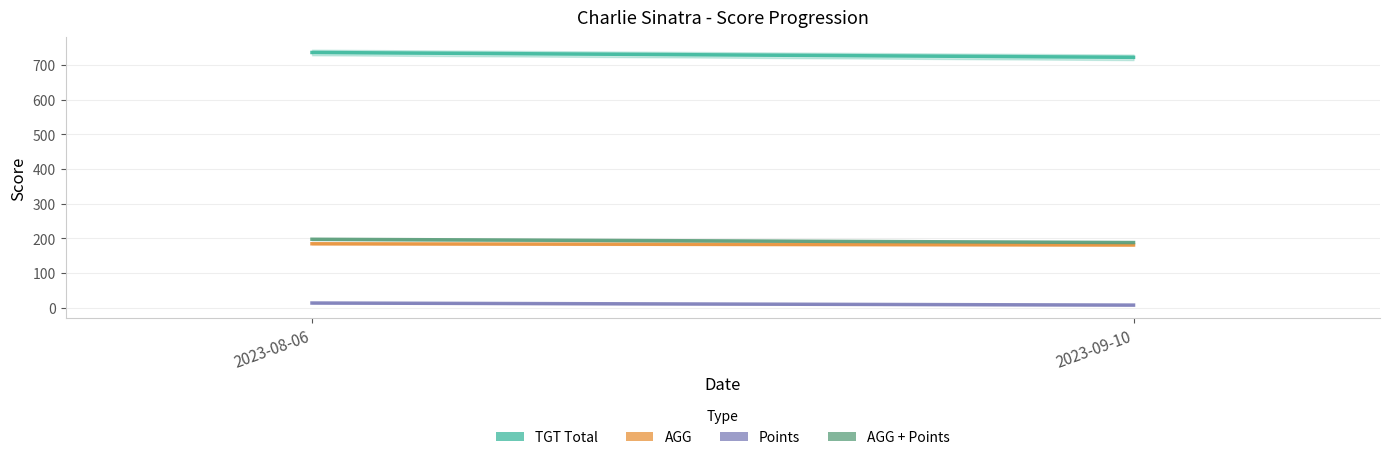

Between 2023-08-06 and 2023-09-10, which is larger?

2023-08-06